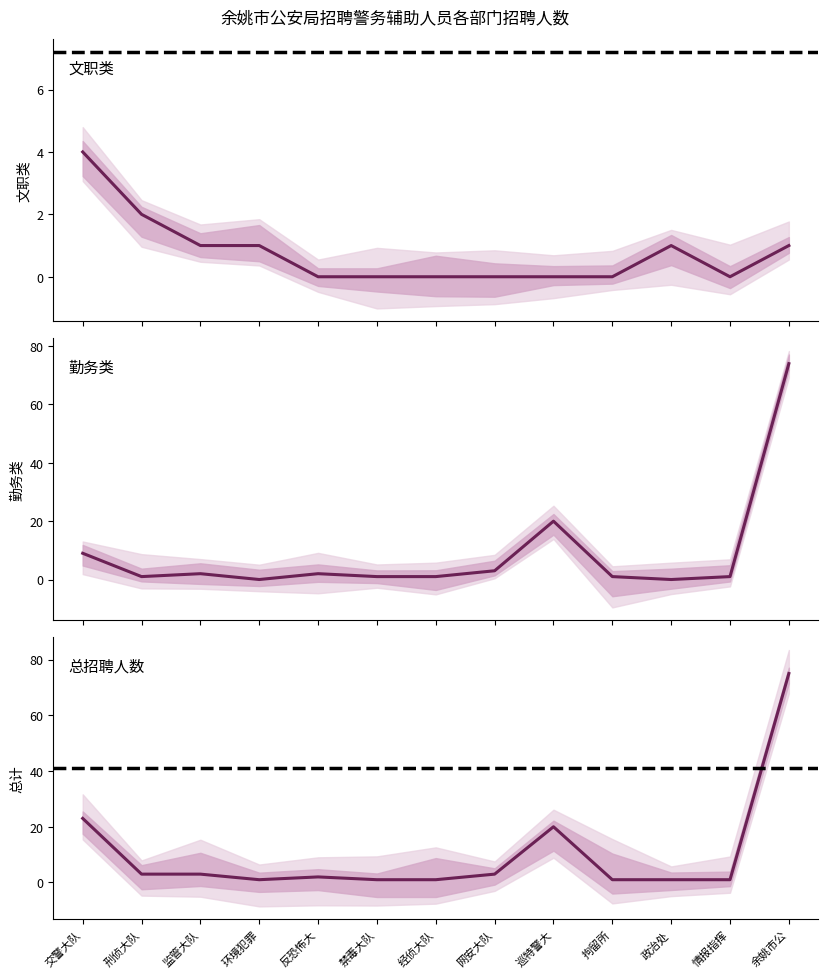

The 总招聘人数 series shows 17 at 余姚市公. True or false?

False